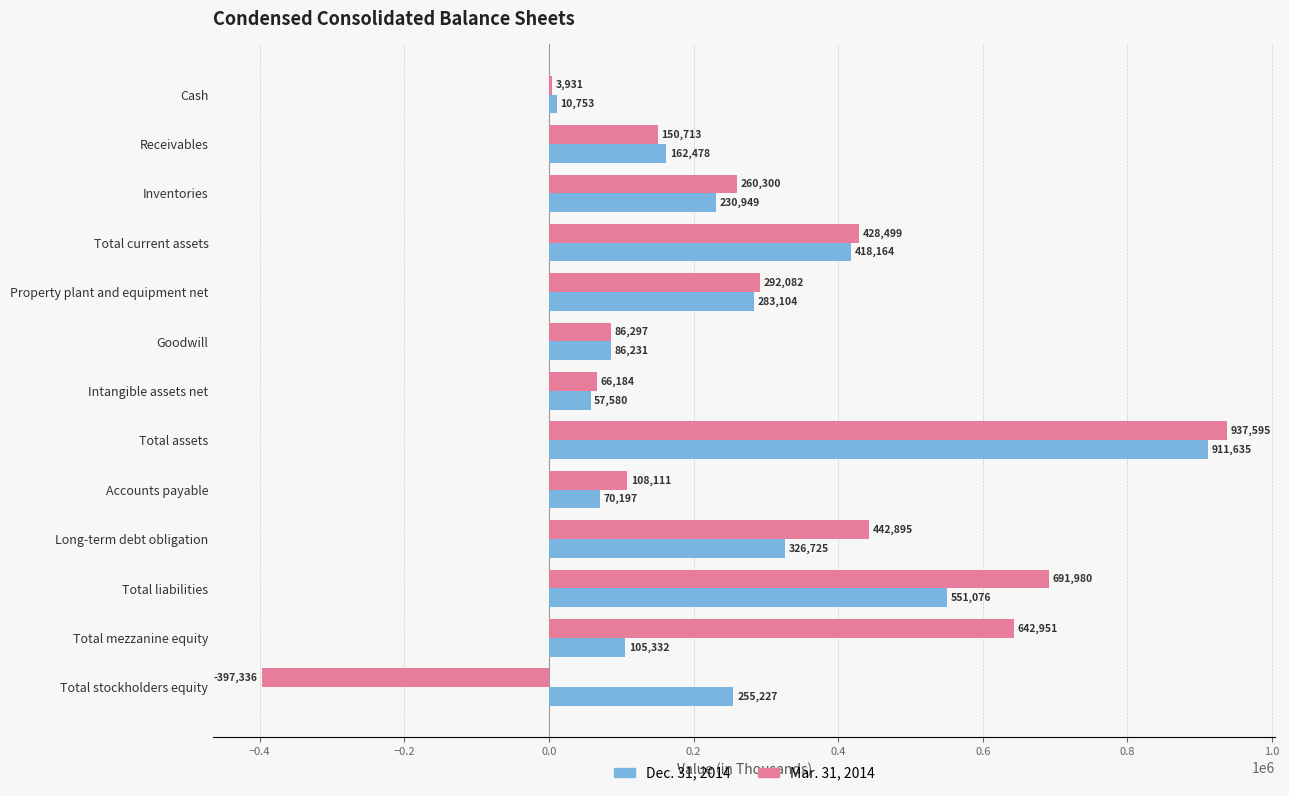

Between Total assets and Total mezzanine equity, which series saw the biggest shift?

Dec. 31, 2014